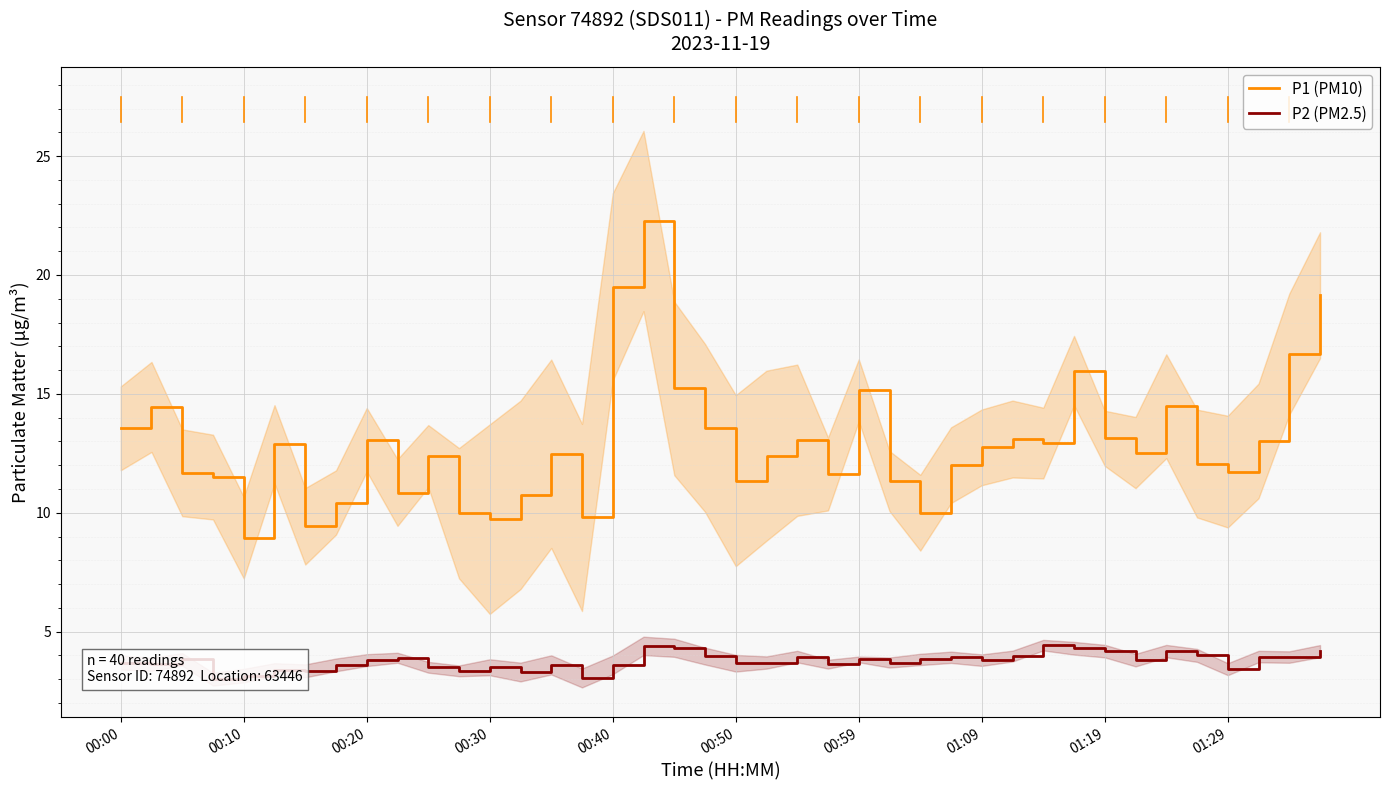

How many lines are shown in the chart?

2